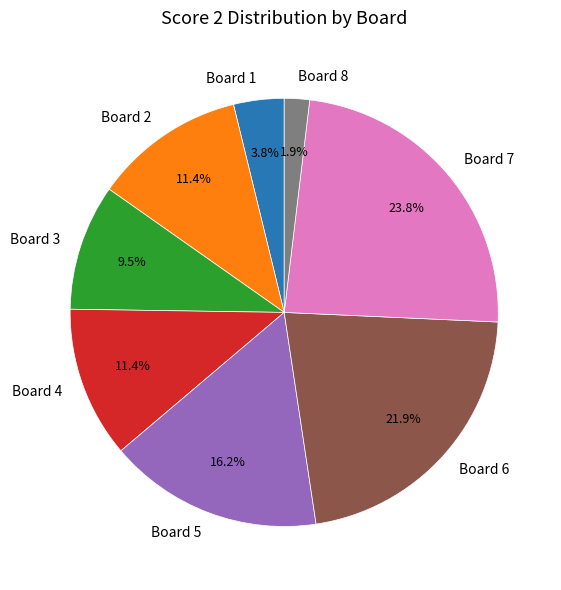

Count the number of slices in the pie.

8